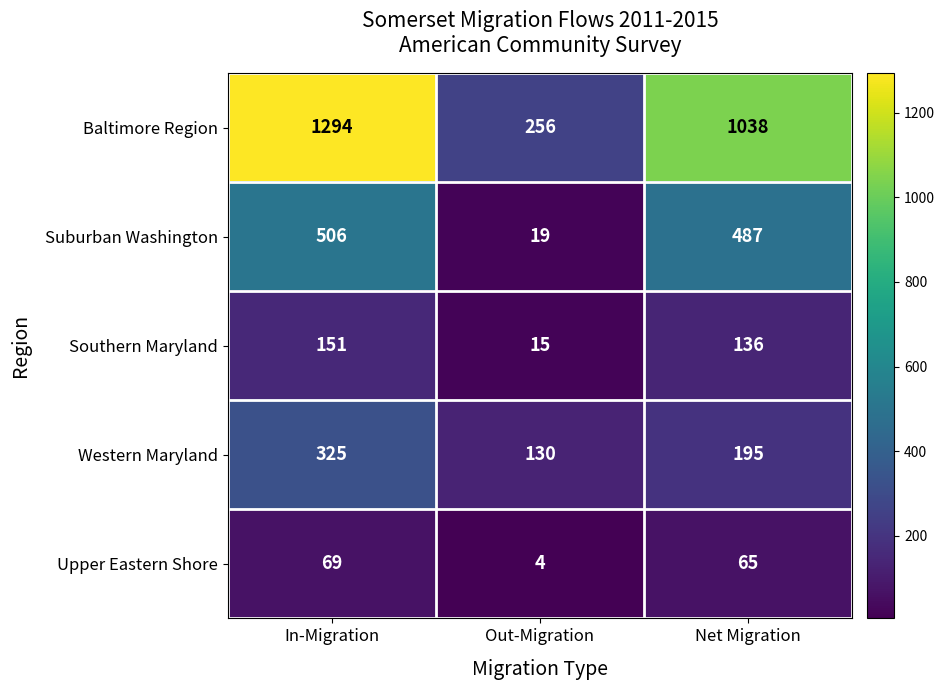

Count the number of data series in this chart.

5